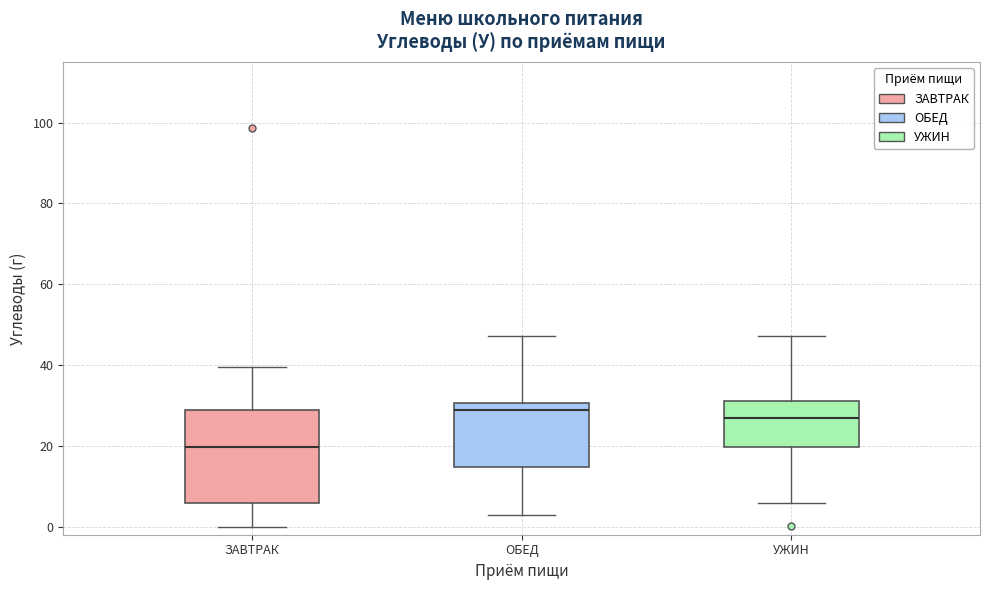

Reading left to right, read every box against the y-axis: the position of its median line, the range the box covers, and the ends of its whiskers. The values are not printed on the chart, so give them approximately, as read against the axis.

ЗАВТРАК: median 20, box 6 to 28, whiskers 0 to 40
ОБЕД: median 28, box 14 to 30, whiskers 2 to 48
УЖИН: median 26, box 20 to 32, whiskers 6 to 48